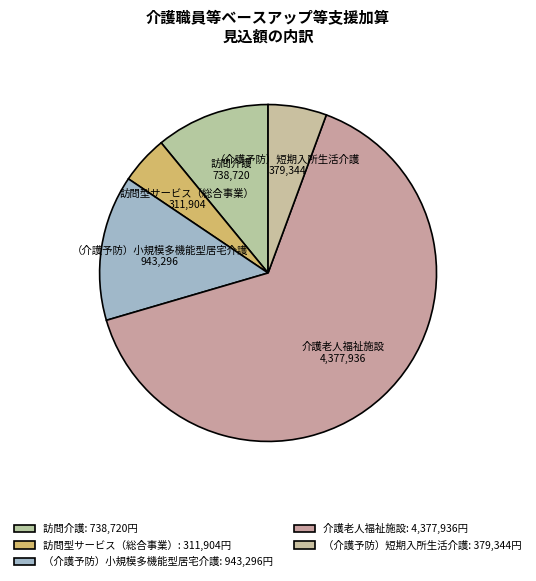

How many segments does this pie chart have?

5